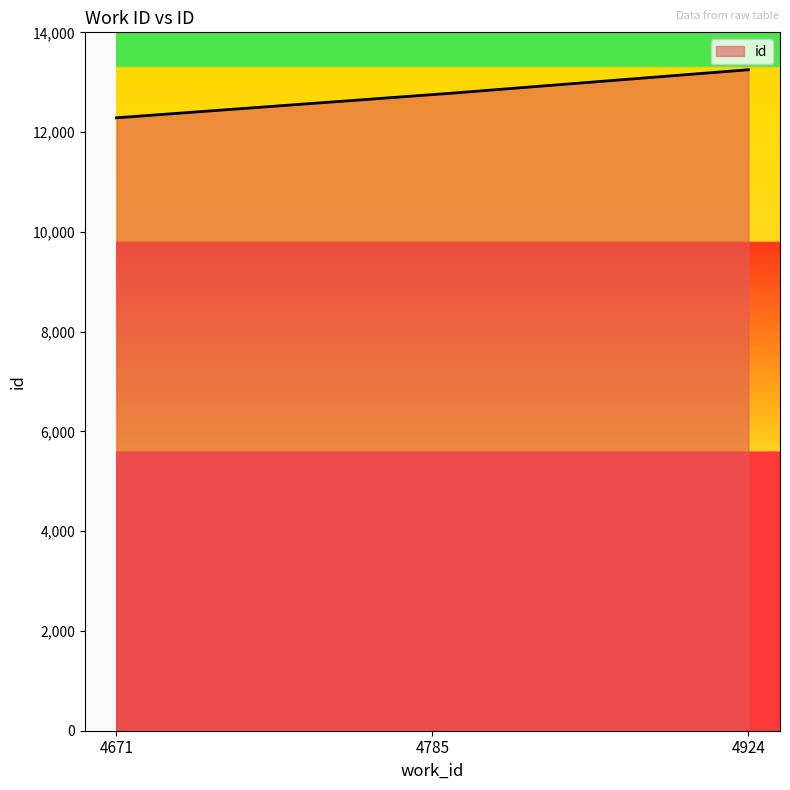

What is the smallest value displayed?

12287.0